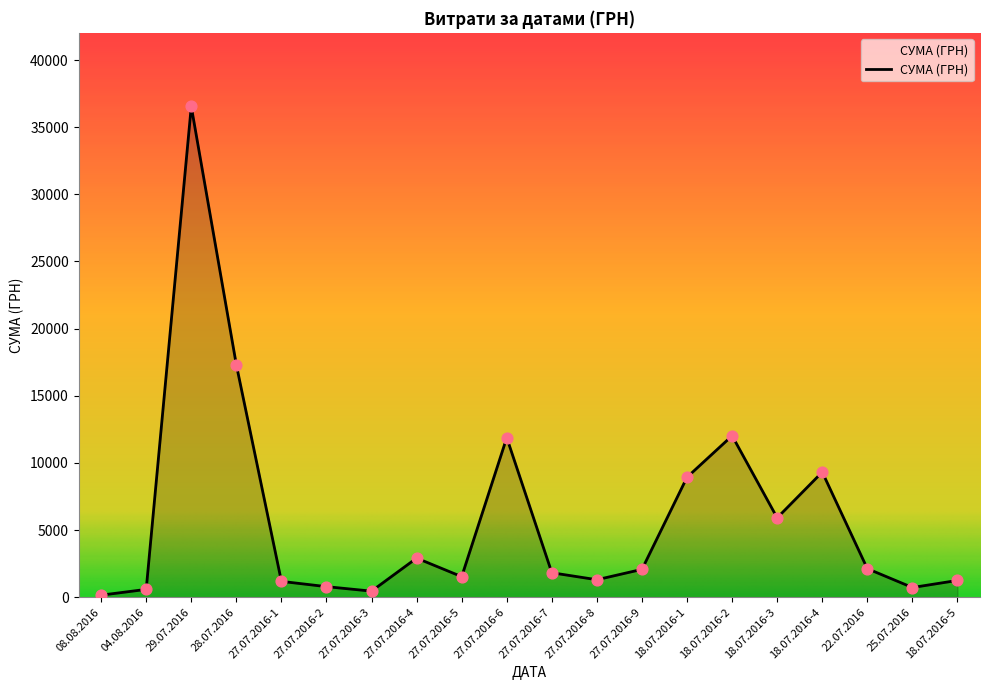

Approximately how many times larger is the value at 27.07.2016-9 compared to 18.07.2016-4?

0.2